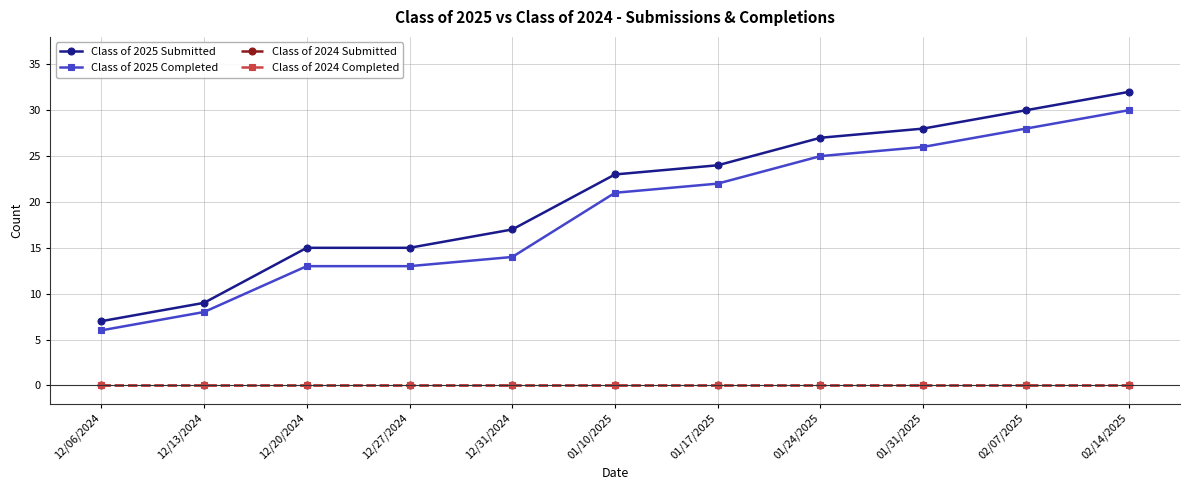

True or false: Class of 2024 Submitted and Class of 2025 Submitted intersect in this chart.

False